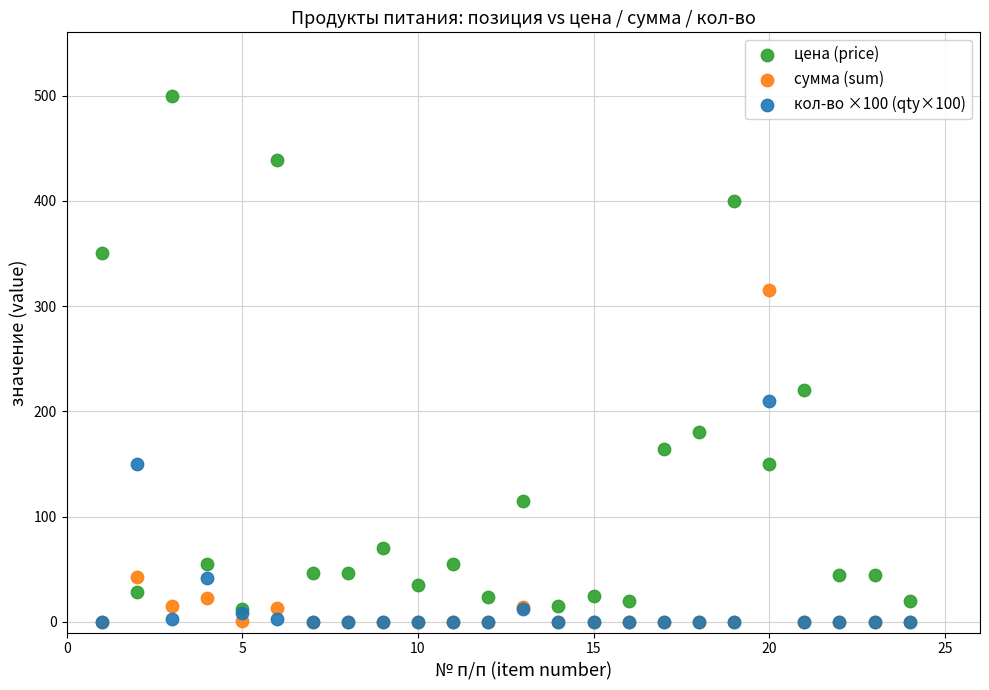

Across all series, what Y value is closest to 250?

220.0